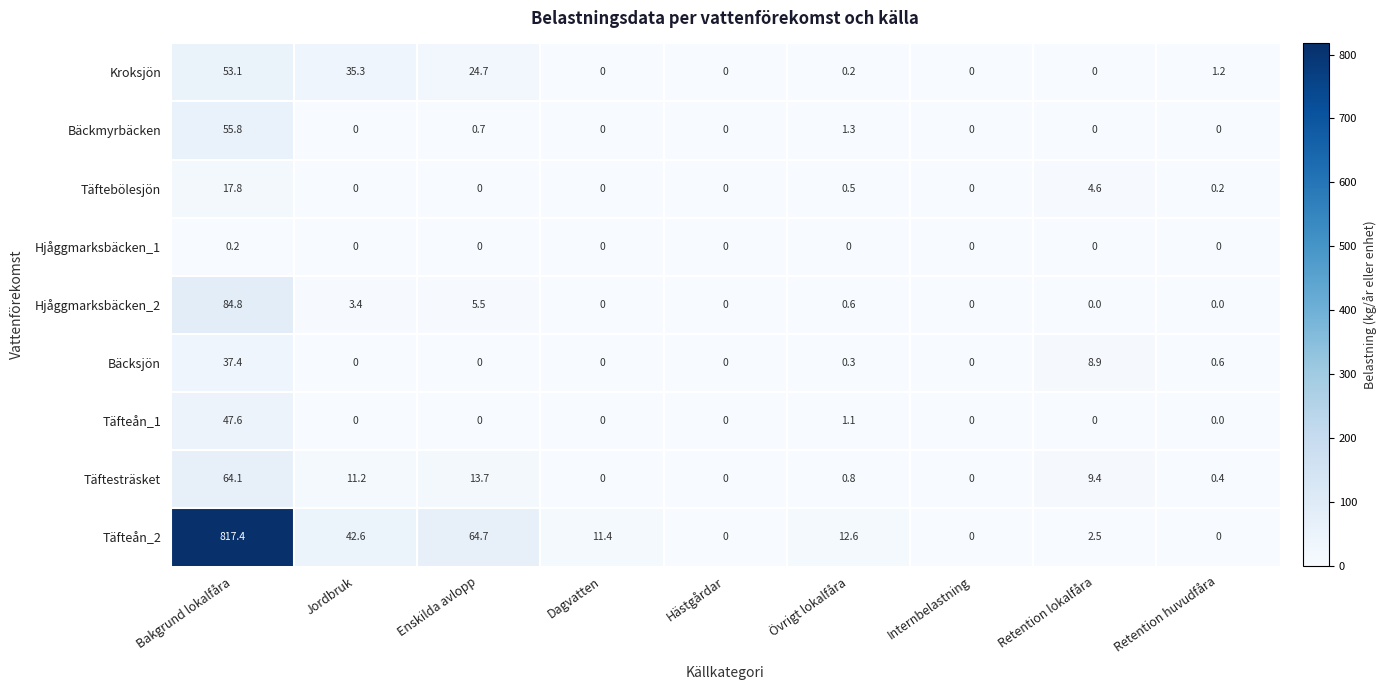

Which category has the highest value in the Hjåggmarksbäcken_2 series?

Bakgrund lokalfåra